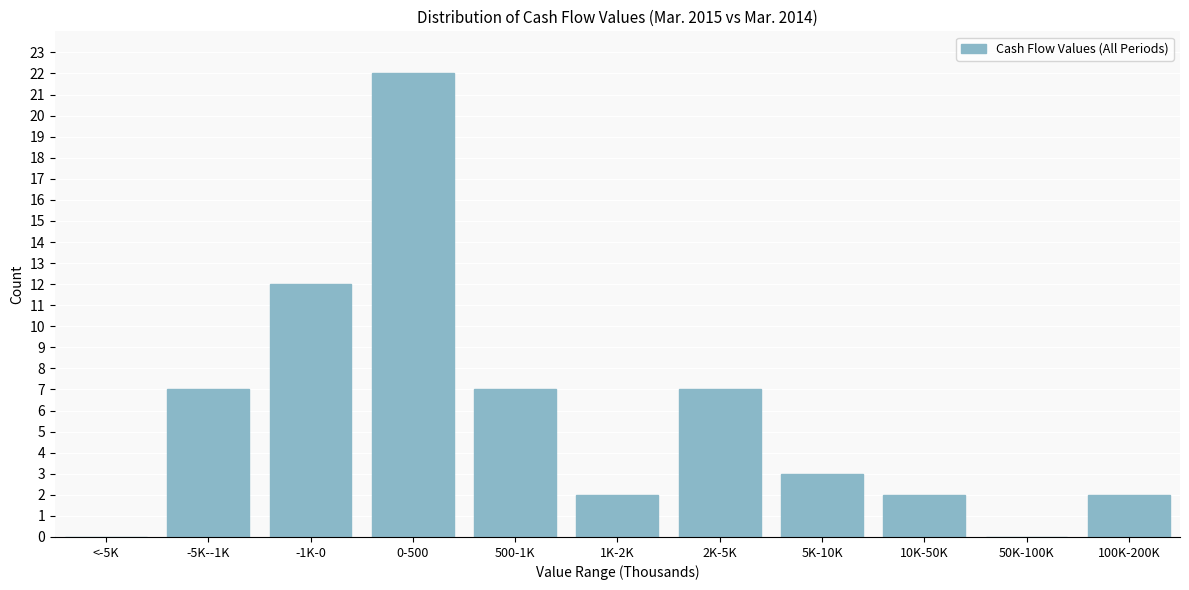

Reading left to right, what are all the values shown in this chart?

<-5K=0	-5K--1K=7	-1K-0=12	0-500=22	500-1K=7	1K-2K=2	2K-5K=7	5K-10K=3	10K-50K=2	50K-100K=0	100K-200K=2